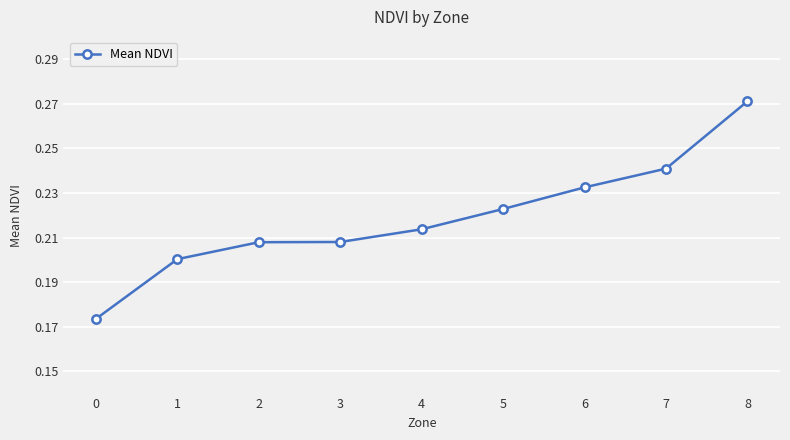

Which label corresponds to the largest value in the chart?

8